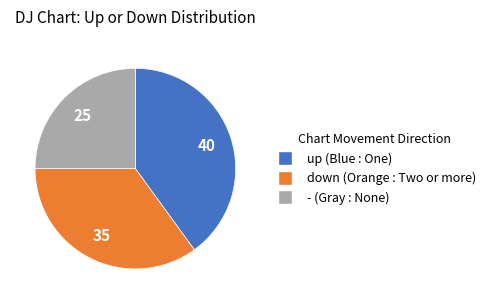

The up slice represents 52% of the pie. True or false?

False